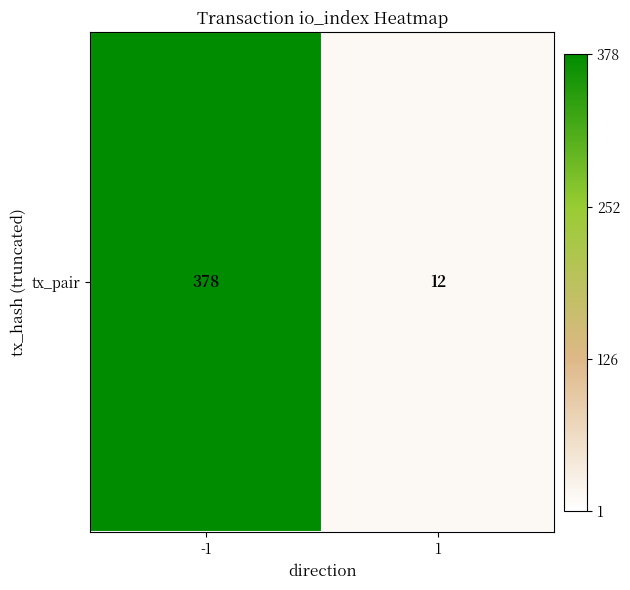

Which label corresponds to the largest value in the chart?

-1